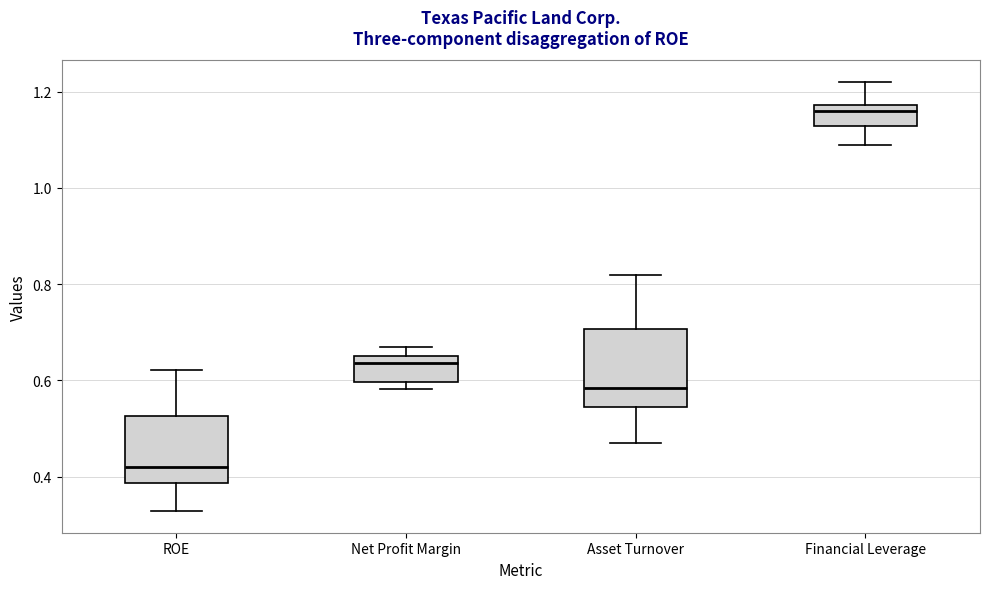

Where is the upper edge of the box for Asset Turnover on the y-axis? The values are not printed on the chart, so give them approximately, as read against the axis.

0.70